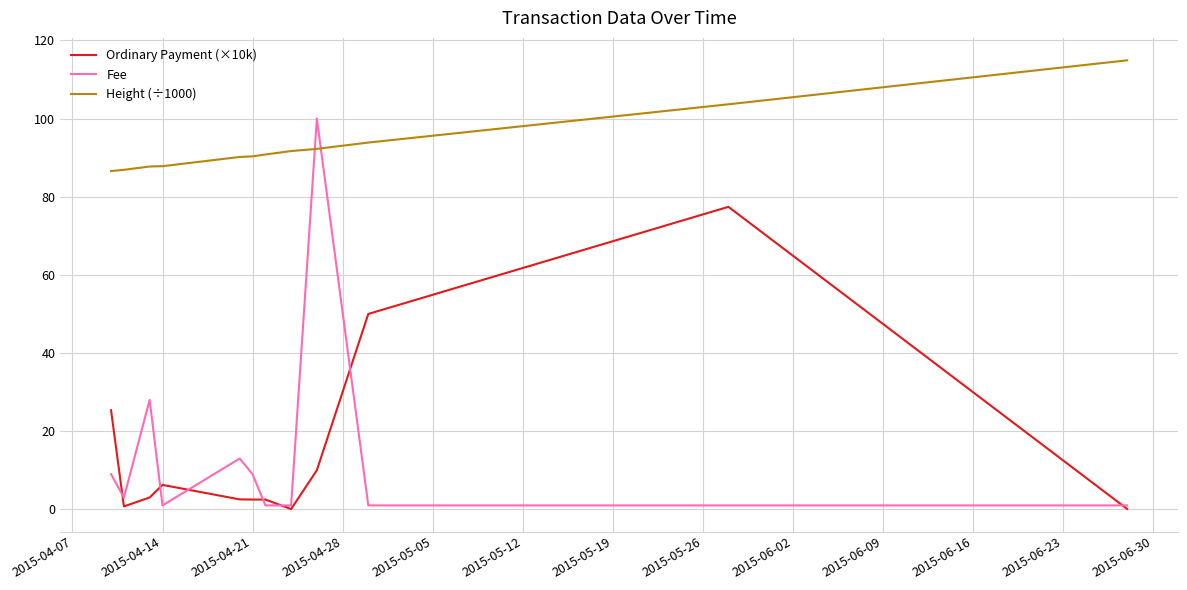

Which series has the largest total across all categories?

Height (÷1000)